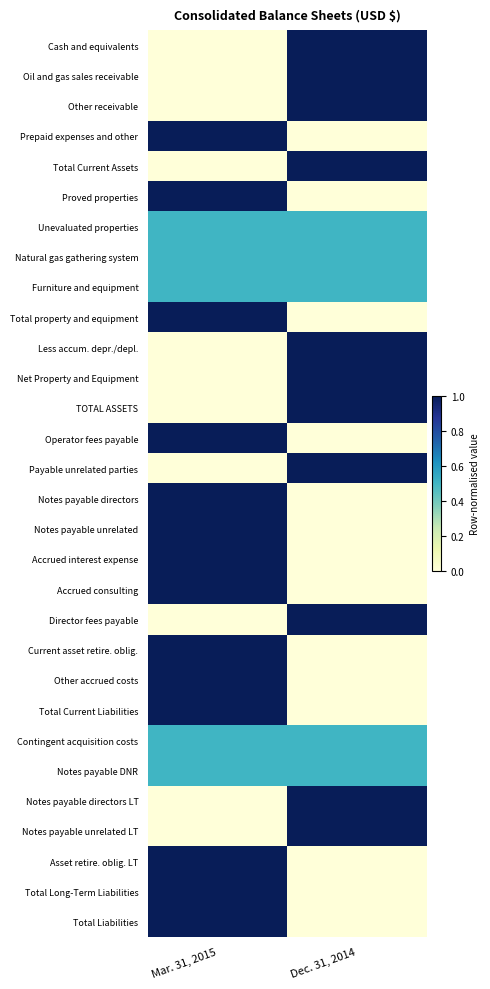

Reading left to right, what are all the values shown in this chart?

Cash and equivalents: Mar. 31, 2015=0.0	Dec. 31, 2014=1.0
Oil and gas sales receivable: Mar. 31, 2015=0.0	Dec. 31, 2014=1.0
Other receivable: Mar. 31, 2015=0.0	Dec. 31, 2014=1.0
Prepaid expenses and other: Mar. 31, 2015=1.0	Dec. 31, 2014=0.0
Total Current Assets: Mar. 31, 2015=0.0	Dec. 31, 2014=1.0
Proved properties: Mar. 31, 2015=1.0	Dec. 31, 2014=0.0
Unevaluated properties: Mar. 31, 2015=0.5	Dec. 31, 2014=0.5
Natural gas gathering system: Mar. 31, 2015=0.5	Dec. 31, 2014=0.5
Furniture and equipment: Mar. 31, 2015=0.5	Dec. 31, 2014=0.5
Total property and equipment: Mar. 31, 2015=1.0	Dec. 31, 2014=0.0
Less accum. depr./depl.: Mar. 31, 2015=0.0	Dec. 31, 2014=1.0
Net Property and Equipment: Mar. 31, 2015=0.0	Dec. 31, 2014=1.0
TOTAL ASSETS: Mar. 31, 2015=0.0	Dec. 31, 2014=1.0
Operator fees payable: Mar. 31, 2015=1.0	Dec. 31, 2014=0.0
Payable unrelated parties: Mar. 31, 2015=0.0	Dec. 31, 2014=1.0
Notes payable directors: Mar. 31, 2015=1.0	Dec. 31, 2014=0.0
Notes payable unrelated: Mar. 31, 2015=1.0	Dec. 31, 2014=0.0
Accrued interest expense: Mar. 31, 2015=1.0	Dec. 31, 2014=0.0
Accrued consulting: Mar. 31, 2015=1.0	Dec. 31, 2014=0.0
Director fees payable: Mar. 31, 2015=0.0	Dec. 31, 2014=1.0
Current asset retire. oblig.: Mar. 31, 2015=1.0	Dec. 31, 2014=0.0
Other accrued costs: Mar. 31, 2015=1.0	Dec. 31, 2014=0.0
Total Current Liabilities: Mar. 31, 2015=1.0	Dec. 31, 2014=0.0
Contingent acquisition costs: Mar. 31, 2015=0.5	Dec. 31, 2014=0.5
Notes payable DNR: Mar. 31, 2015=0.5	Dec. 31, 2014=0.5
Notes payable directors LT: Mar. 31, 2015=0.0	Dec. 31, 2014=1.0
Notes payable unrelated LT: Mar. 31, 2015=0.0	Dec. 31, 2014=1.0
Asset retire. oblig. LT: Mar. 31, 2015=1.0	Dec. 31, 2014=0.0
Total Long-Term Liabilities: Mar. 31, 2015=1.0	Dec. 31, 2014=0.0
Total Liabilities: Mar. 31, 2015=1.0	Dec. 31, 2014=0.0